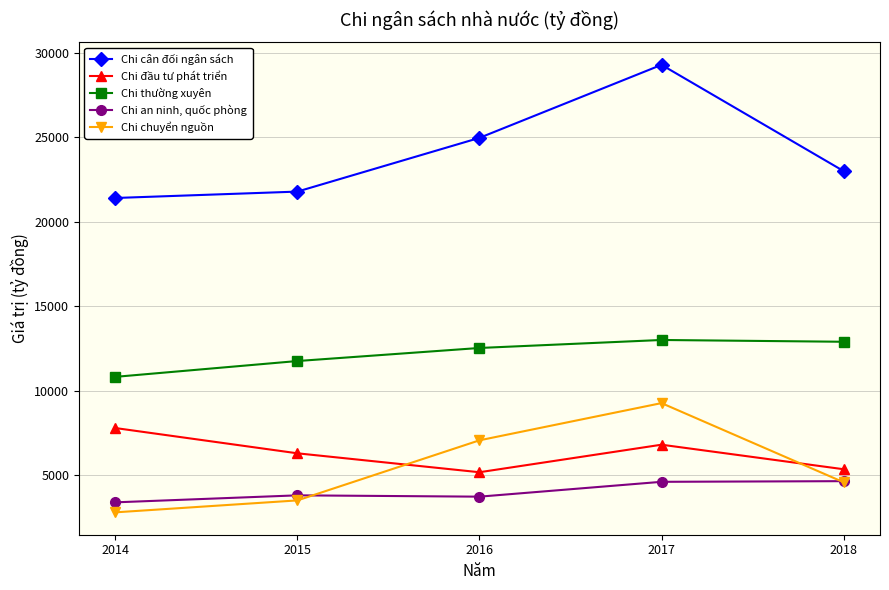

True or false: Chi thường xuyên has a value of 3814 at 2016.

False